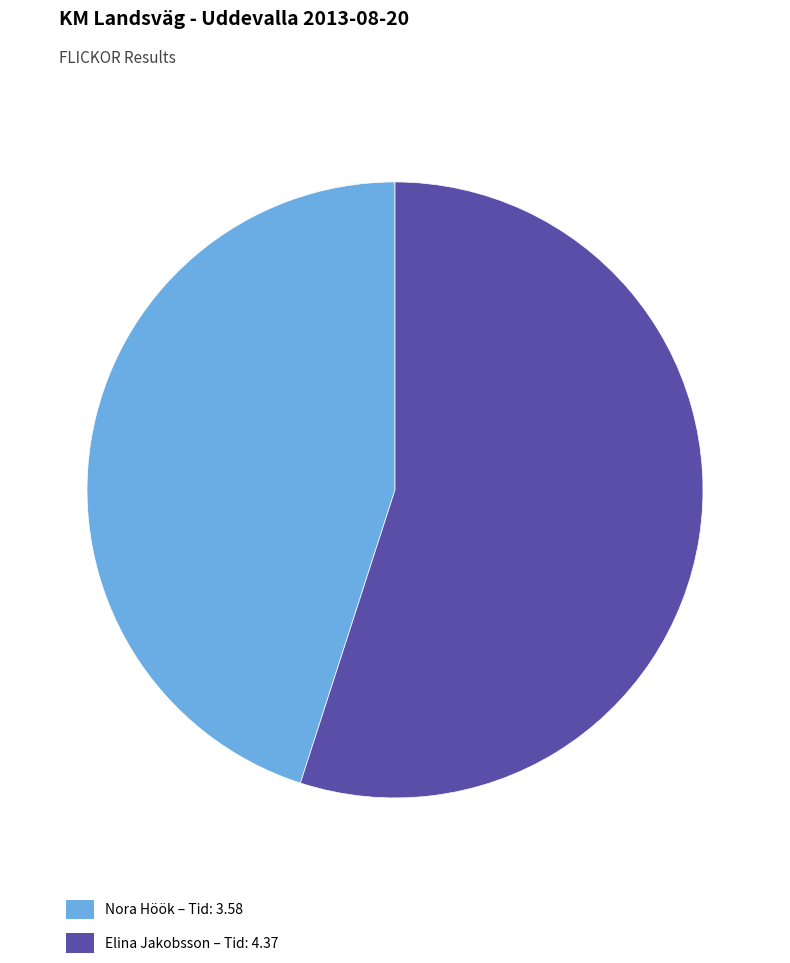

Is the sum of Elina Jakobsson – Tid: 4.37 and Nora Höök – Tid: 3.58 greater than half?

Yes